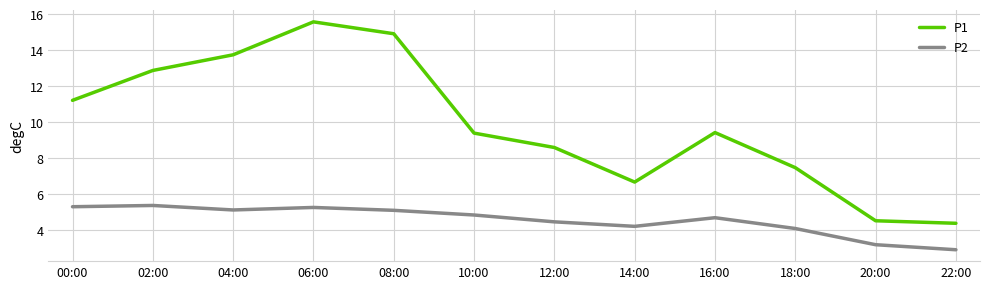

True or false: P2 has a value of 5.3 at 20:00.

False